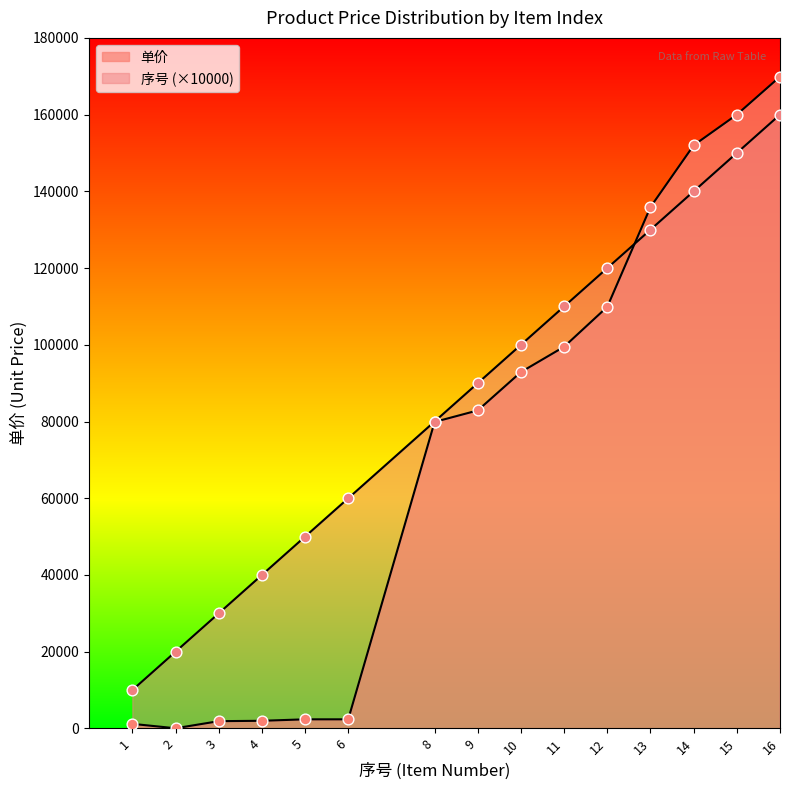

At which category is the sum across all series the highest?

16